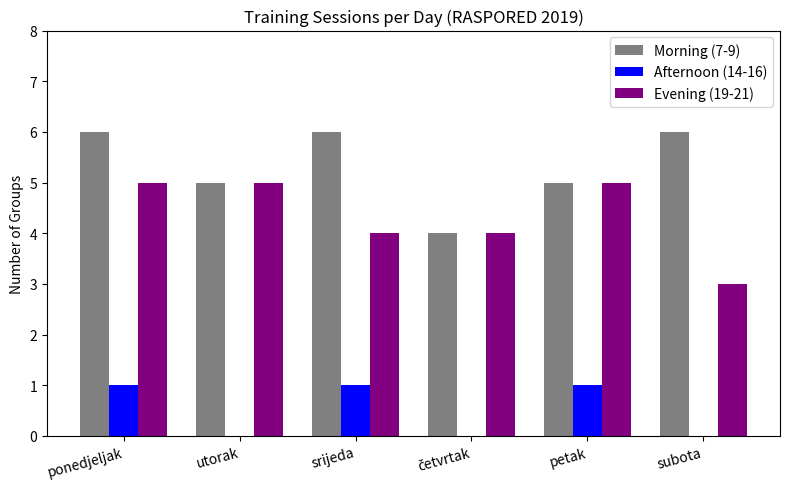

True or false: Evening (19-21) has a value of 5 at ponedjeljak.

True